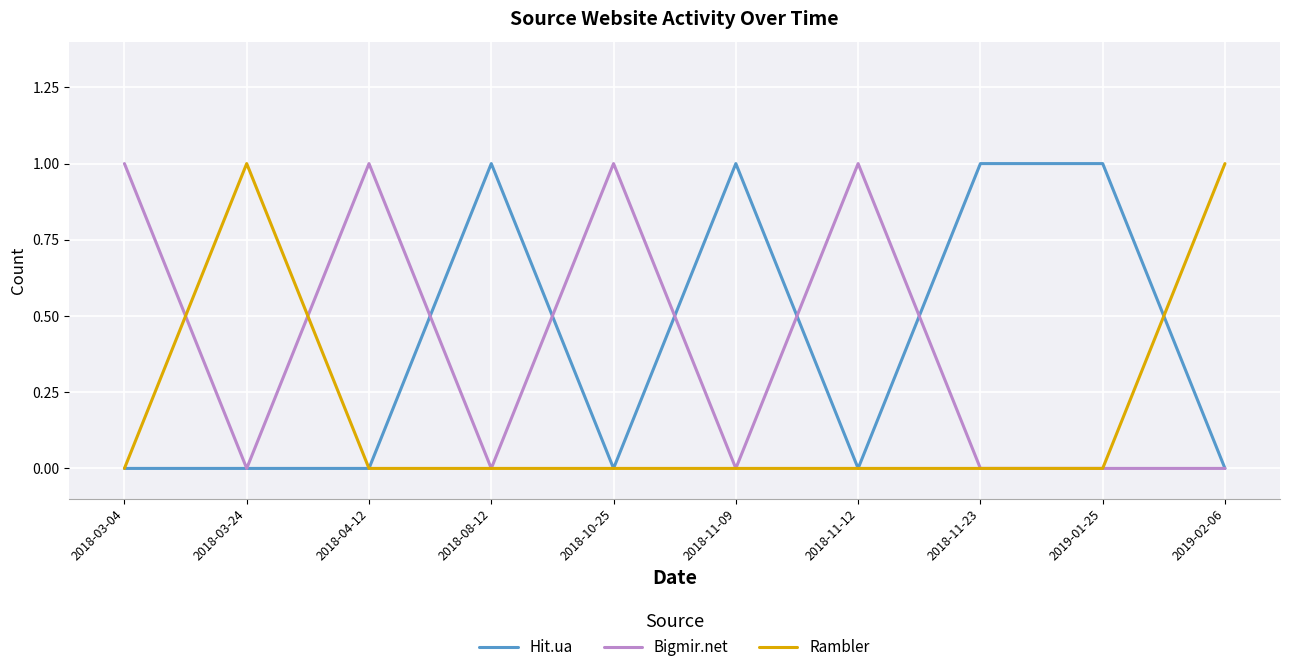

The Rambler series shows -1 at 2018-11-23. True or false?

False